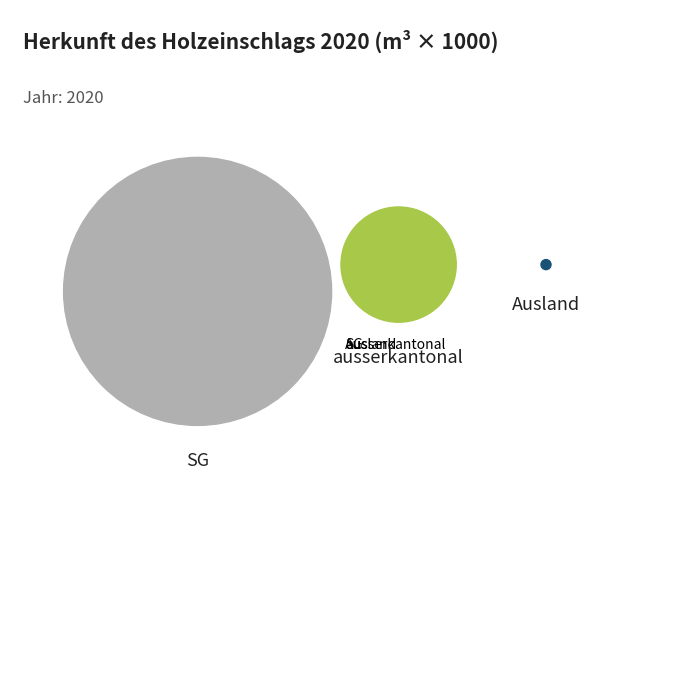

Which category has the biggest portion of the pie?

SG